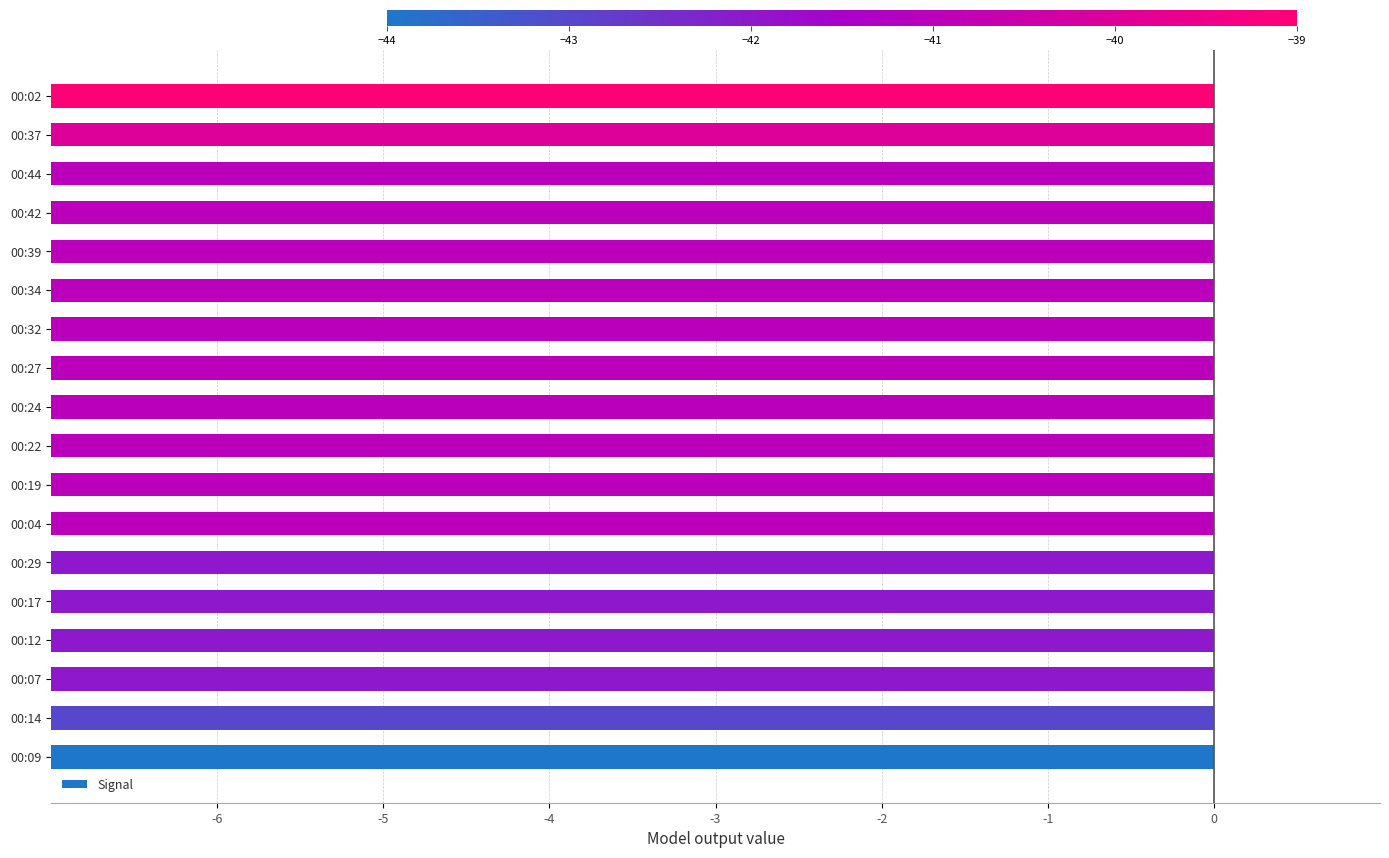

The chart shows a value of -68 at 8. True or false?

False